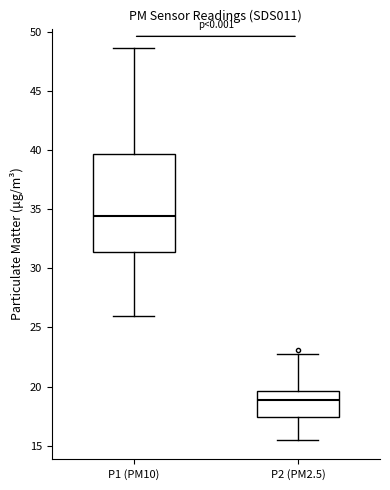

Reading left to right, transcribe this box plot: for each box, give where its median line is, the range the box spans, and where its two whiskers end, as read against the y-axis. The values are not printed on the chart, so give them approximately, as read against the axis.

P1 (PM10): median 34.5, box 31.5 to 39.5, whiskers 26.0 to 48.5
P2 (PM2.5): median 19.0, box 17.5 to 19.5, whiskers 15.5 to 23.0